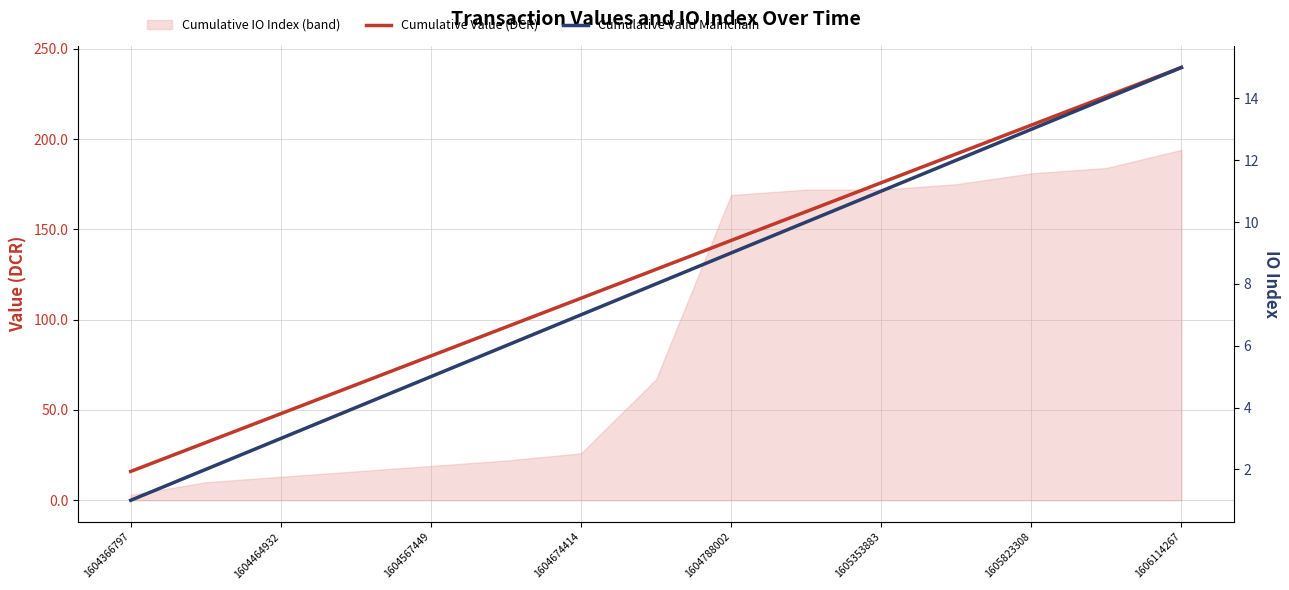

The Cumulative Value (DCR) series shows 79.9 at 1604567449. True or false?

True